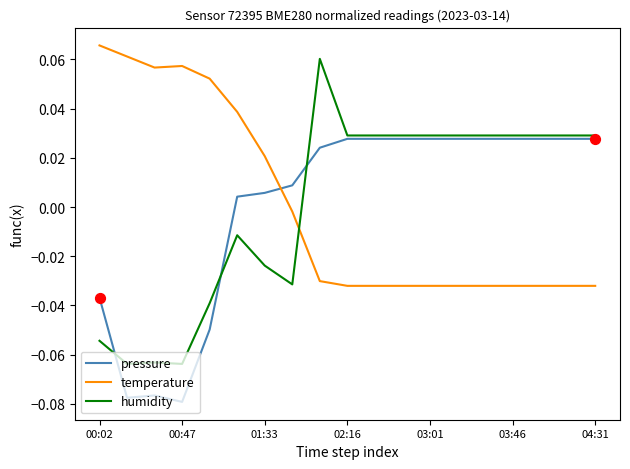

What are all the series names shown in the legend?

pressure, temperature, humidity